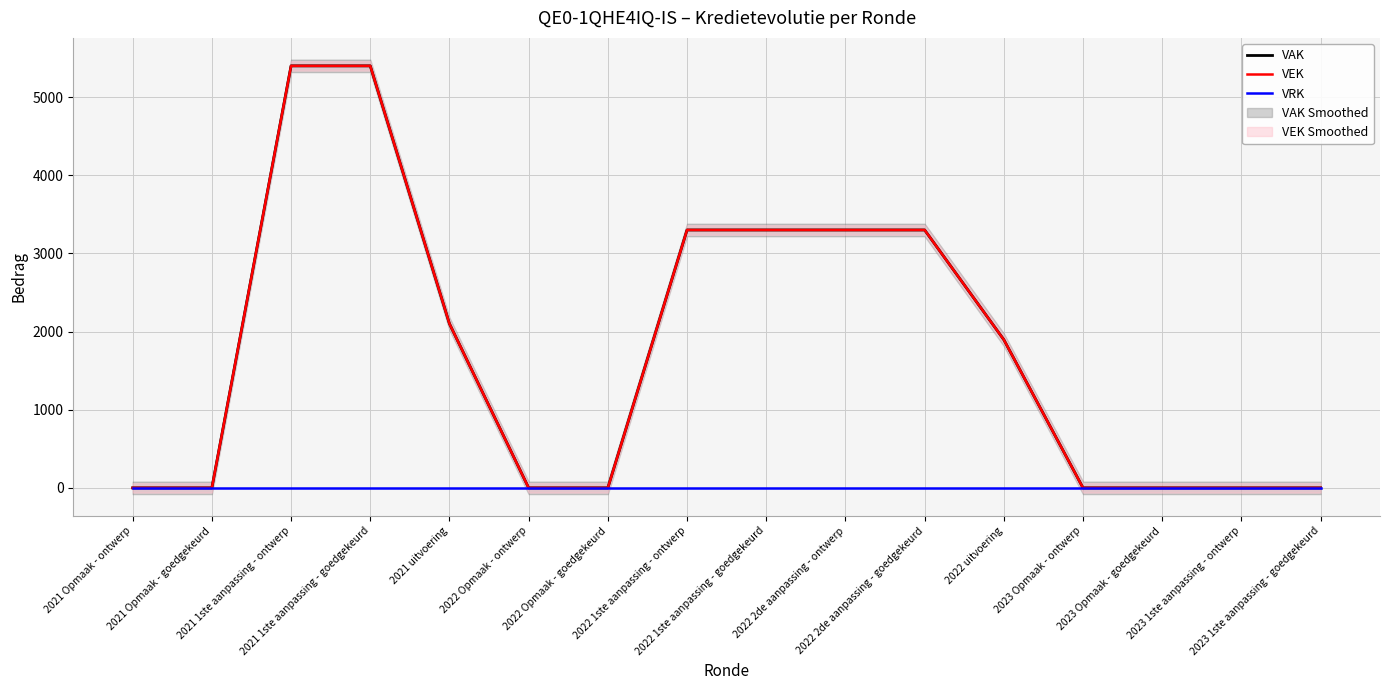

Between 2023 Opmaak - ontwerp and 2023 1ste aanpassing - ontwerp, which series saw the biggest shift?

VAK